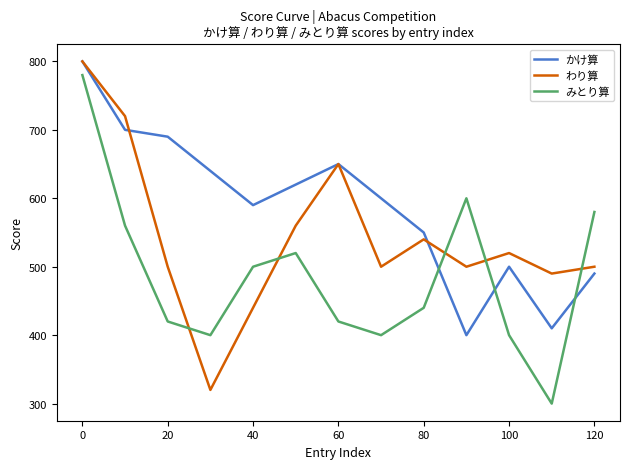

Which series has the largest total across all categories?

かけ算